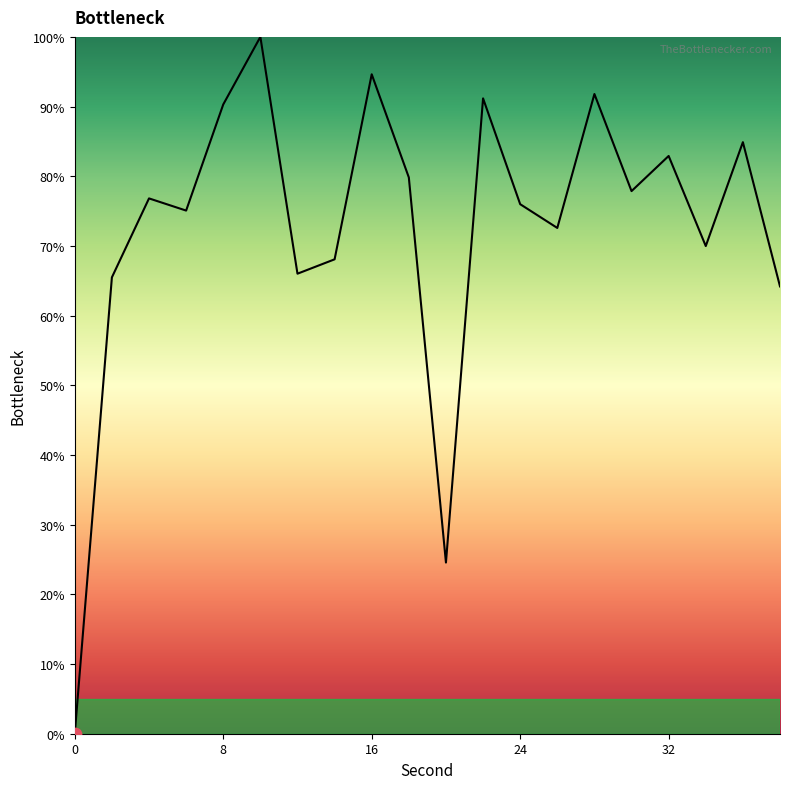

What is the difference between the maximum and minimum values?

100.0